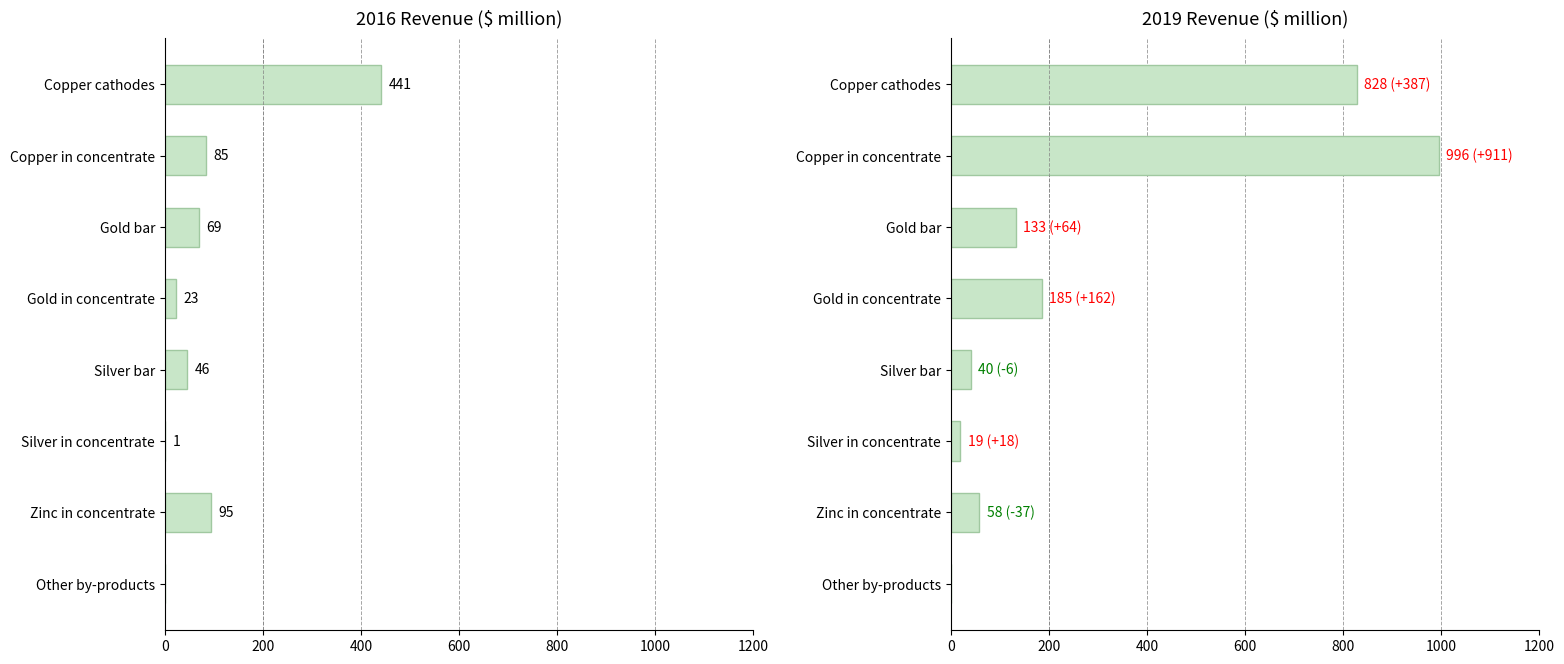

Which series has the largest range (max minus min)?

2019 Revenue